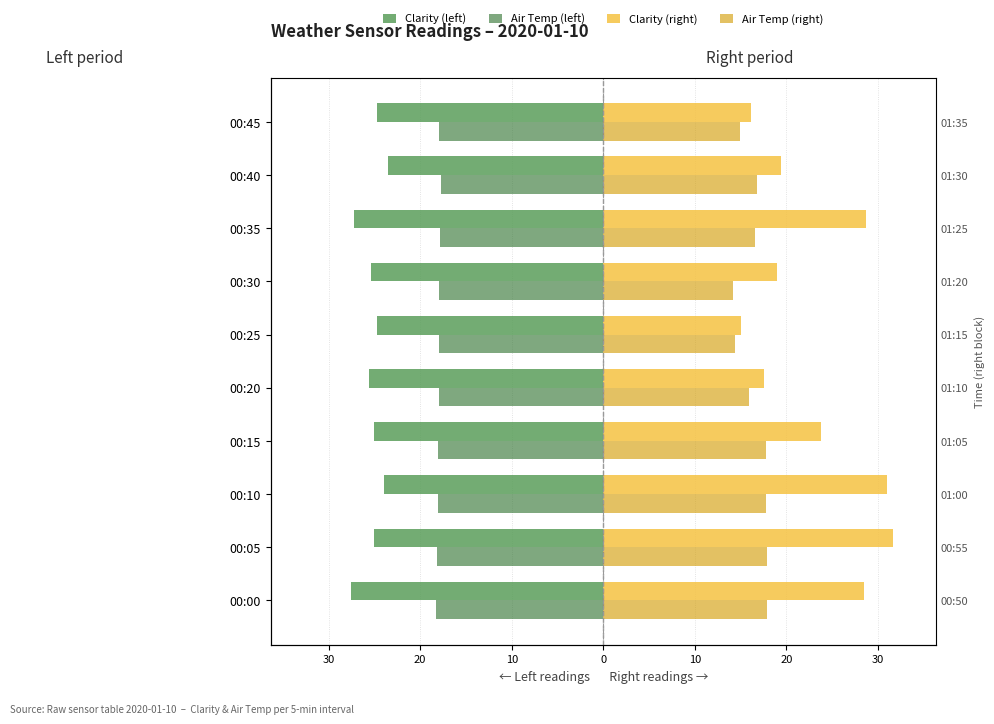

Is it true that Clarity (right) equals 38.4 at 00:35?

False